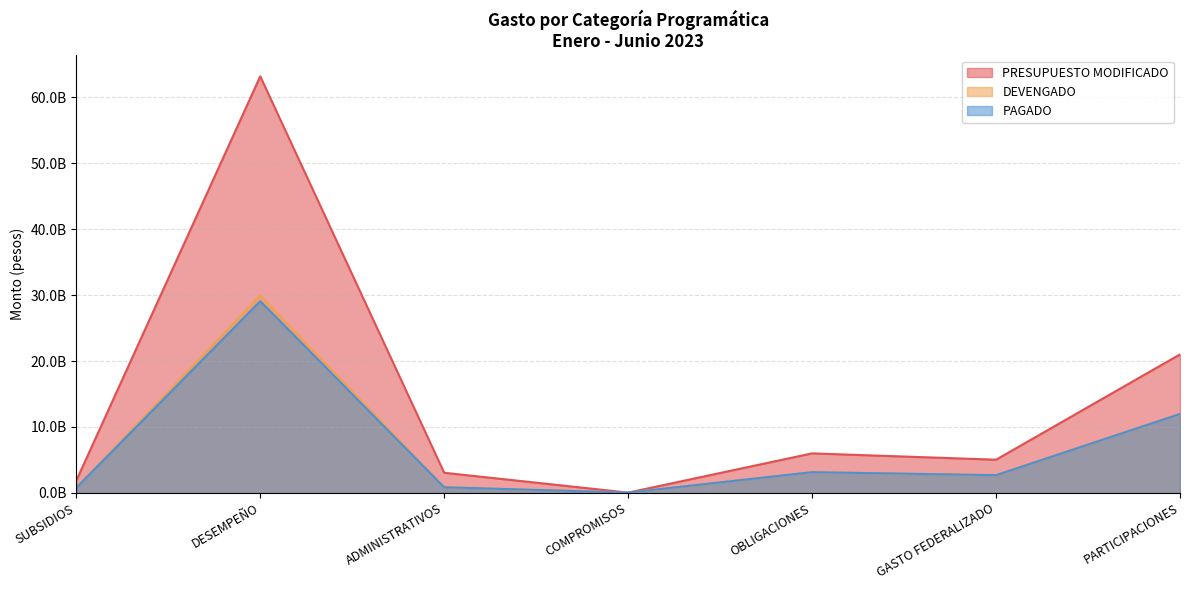

What is the difference between the DEVENGADO values at GASTO FEDERALIZADO and PARTICIPACIONES?

9283426303